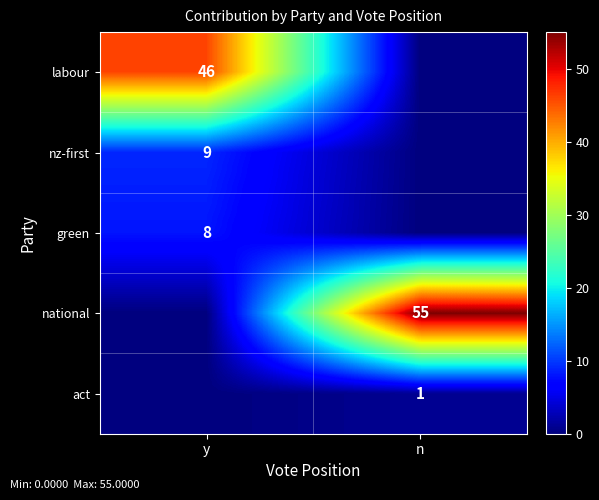

Is it true that labour equals 69 at y?

False